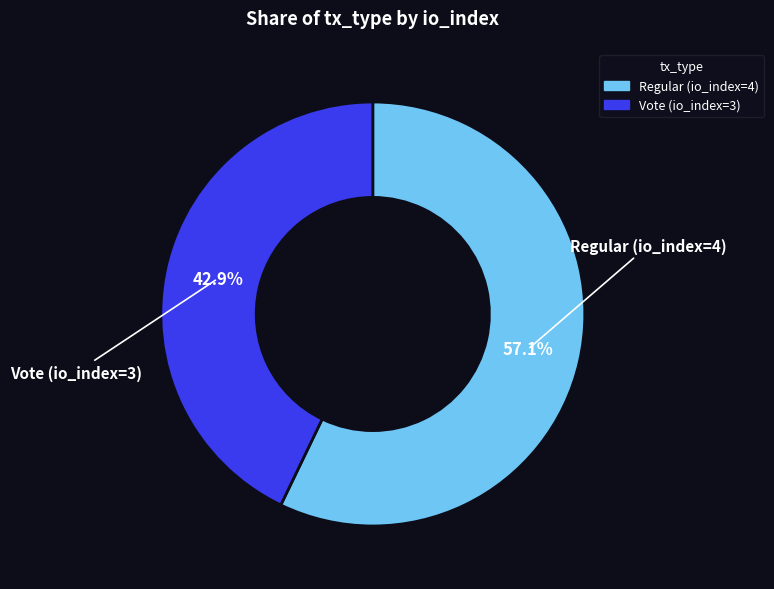

Which slice is the smallest?

Vote (io_index=3)